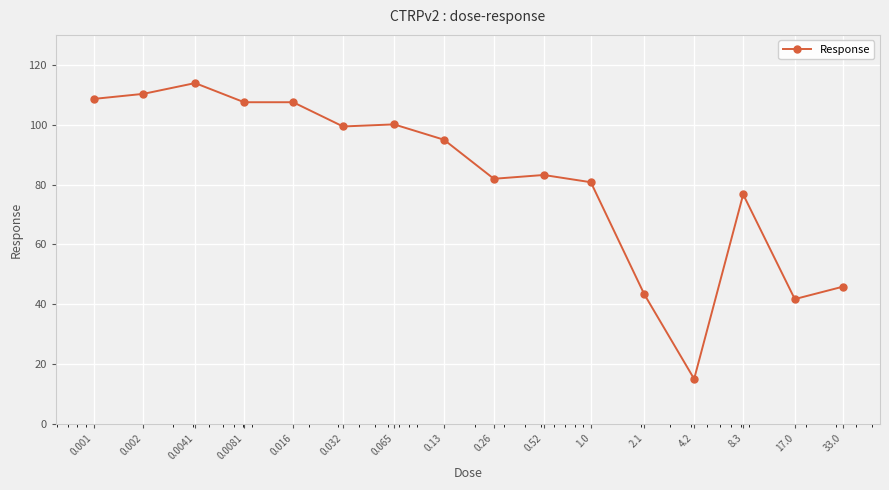

What is the maximum value shown in the chart?

113.9